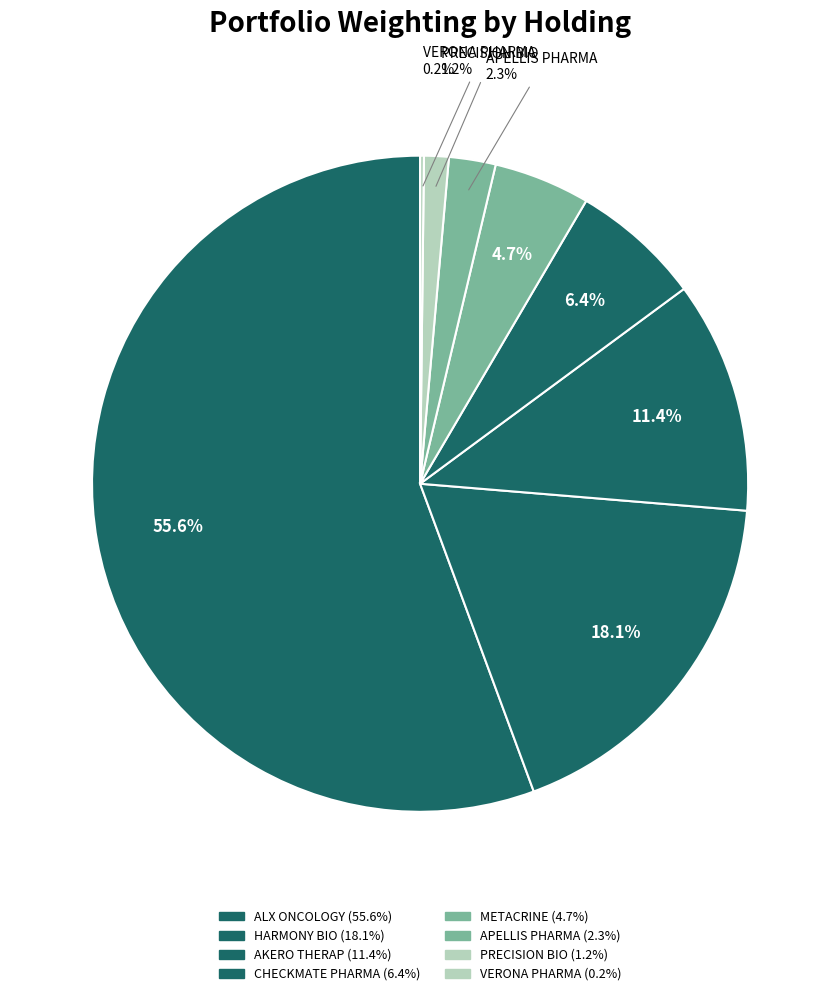

Count the number of slices in the pie.

8